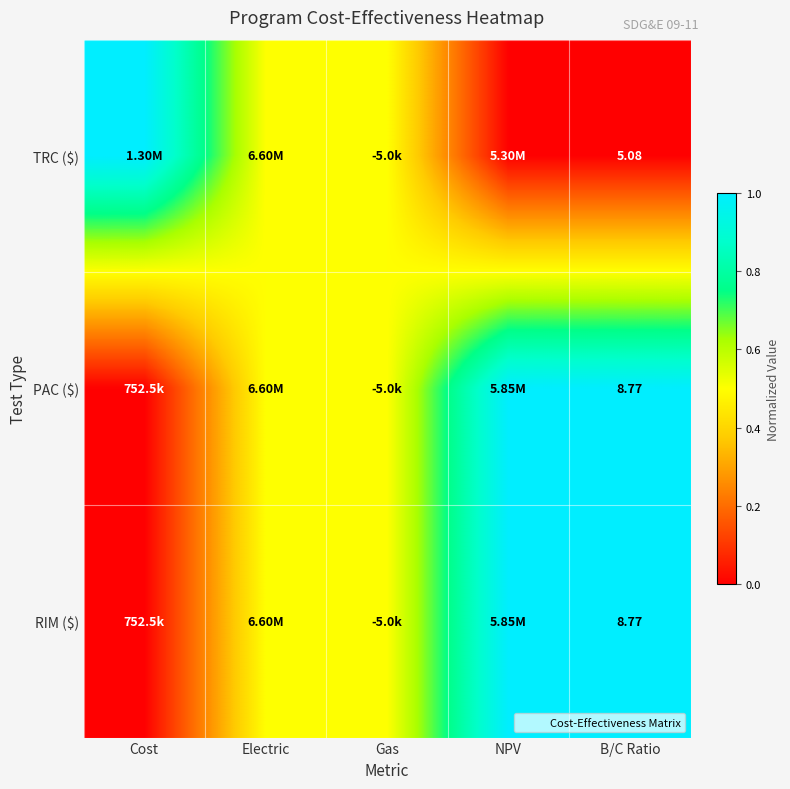

Is it true that PAC ($) equals 0.1 at Gas?

False